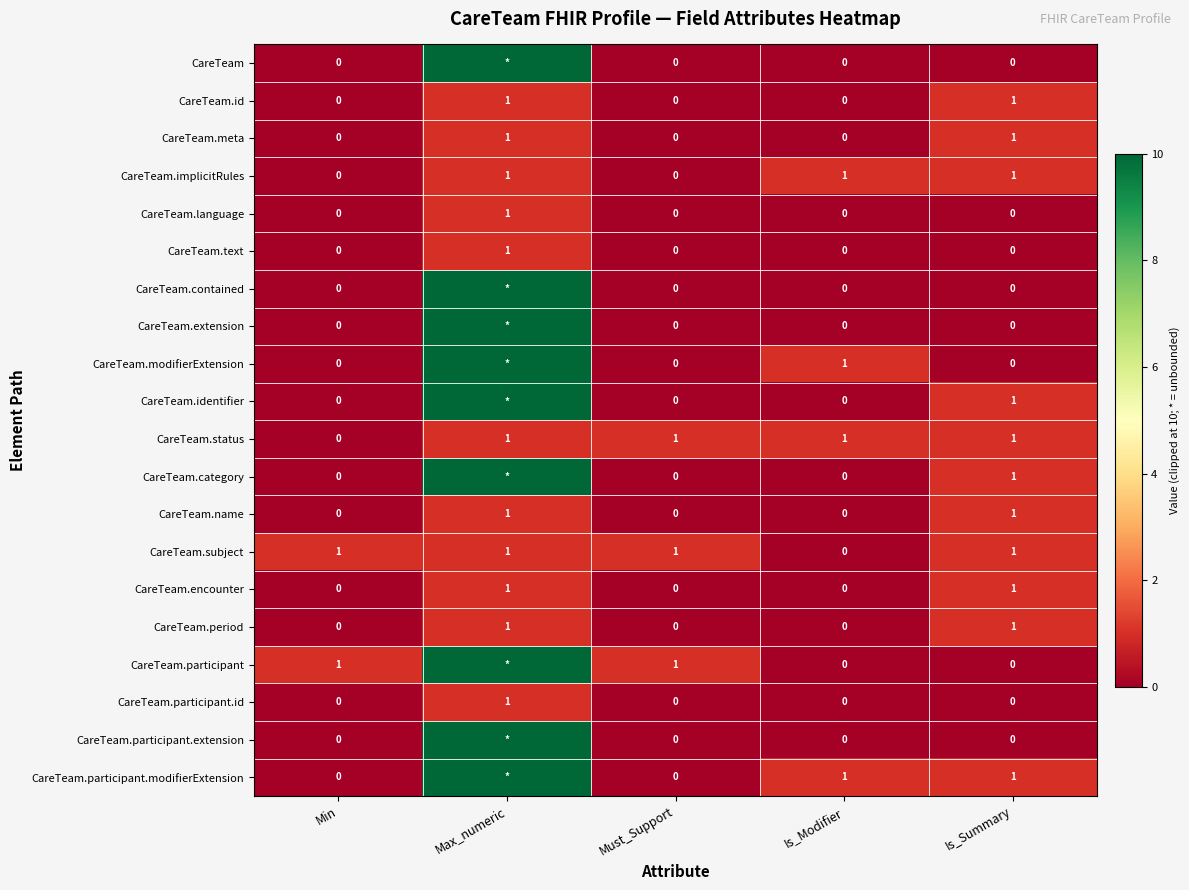

The value of CareTeam.participant.id at Max_numeric is 2. True or false?

False